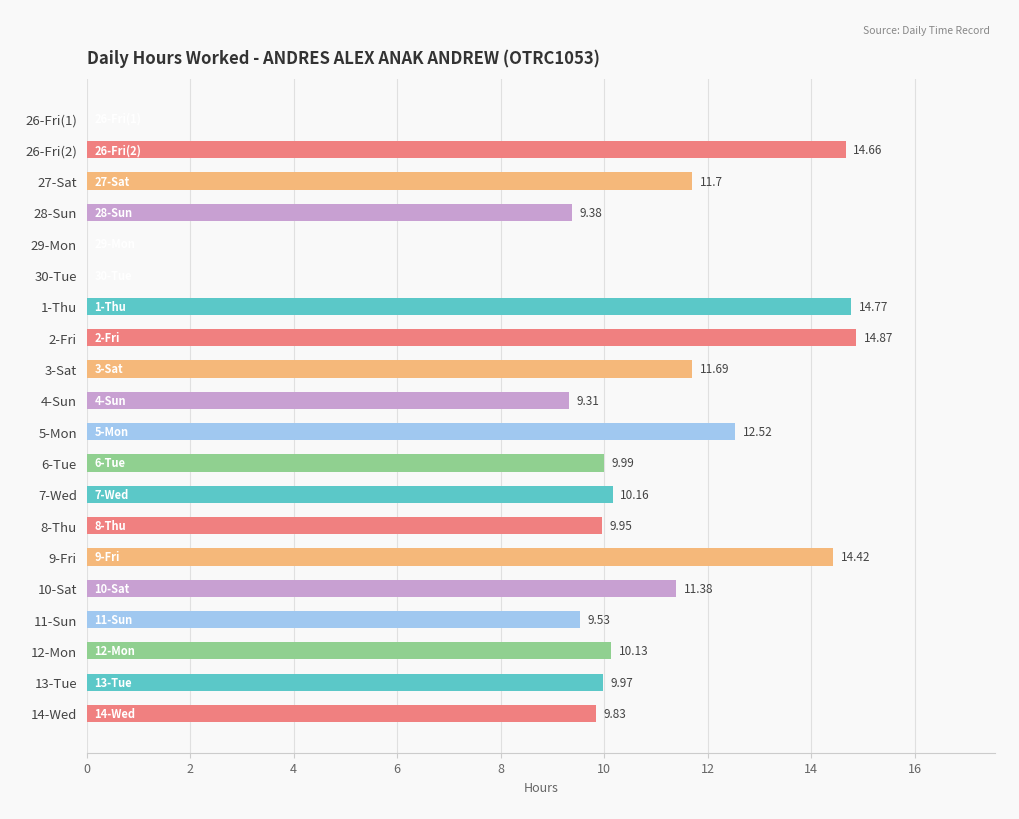

Are the bars horizontal?

Yes